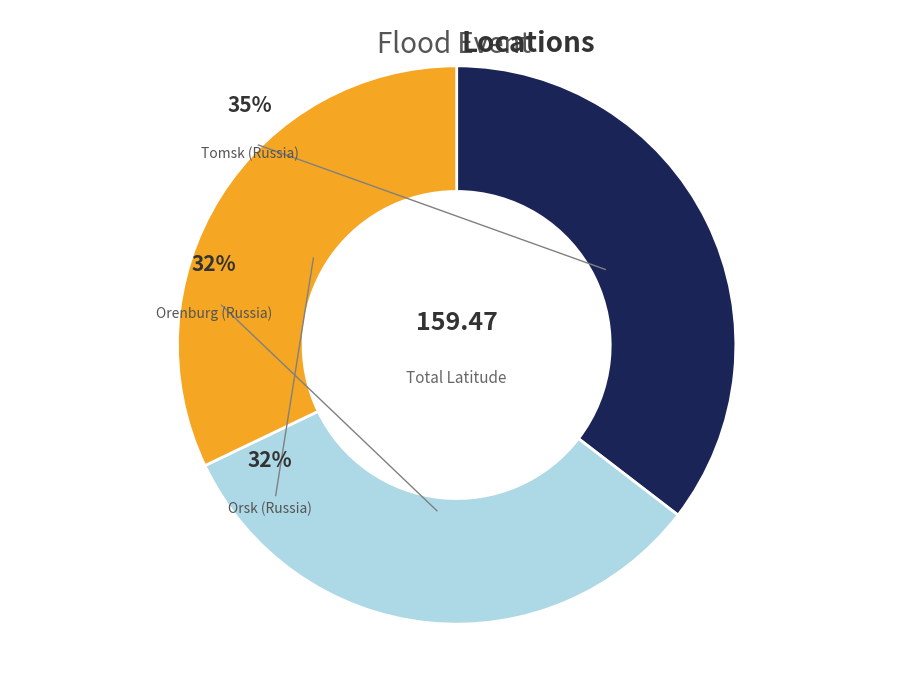

What is the total percentage of Orsk (Russia) and Orenburg (Russia)?

64.6%